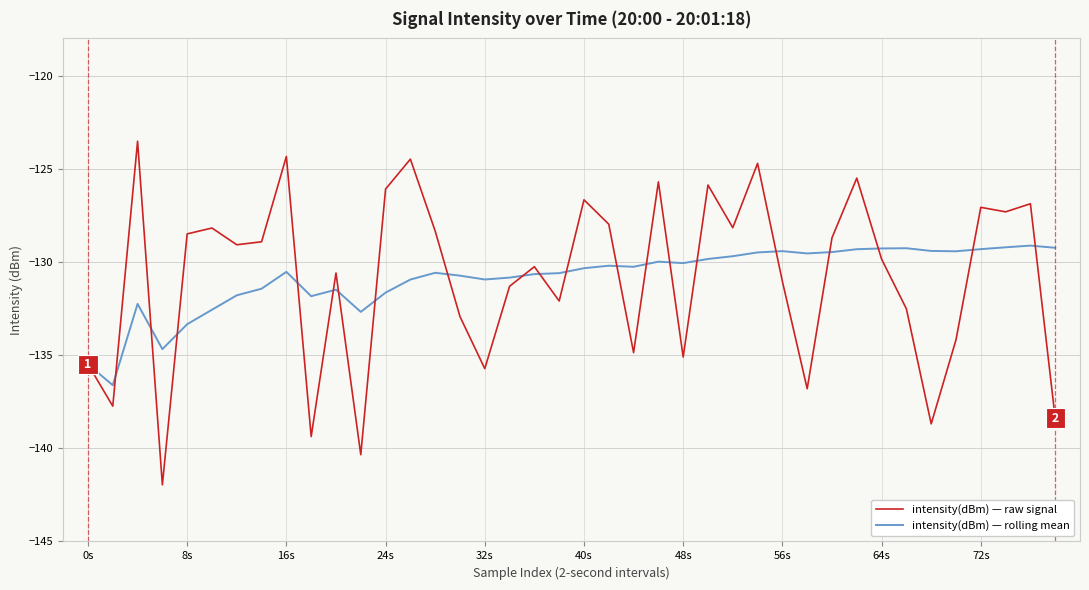

What are all the series names shown in the legend?

intensity(dBm) — raw signal, intensity(dBm) — rolling mean